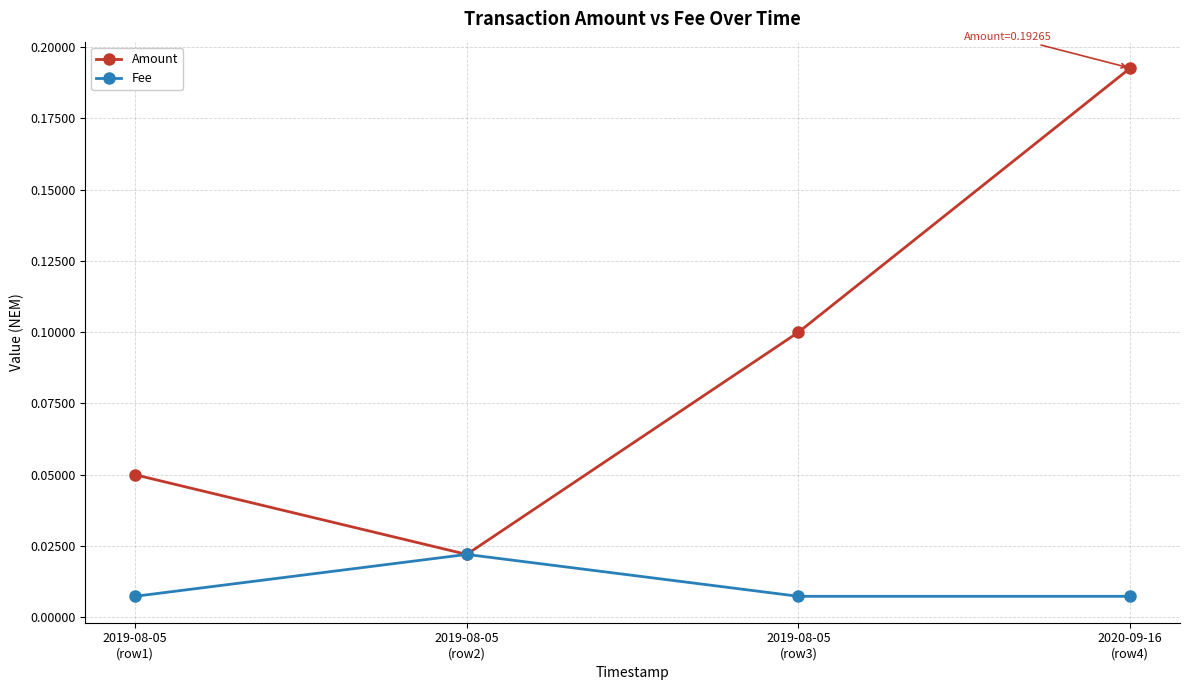

Is the value of Fee at 2019-08-05
(row3) greater than the value of Amount at 2019-08-05
(row1)?

No